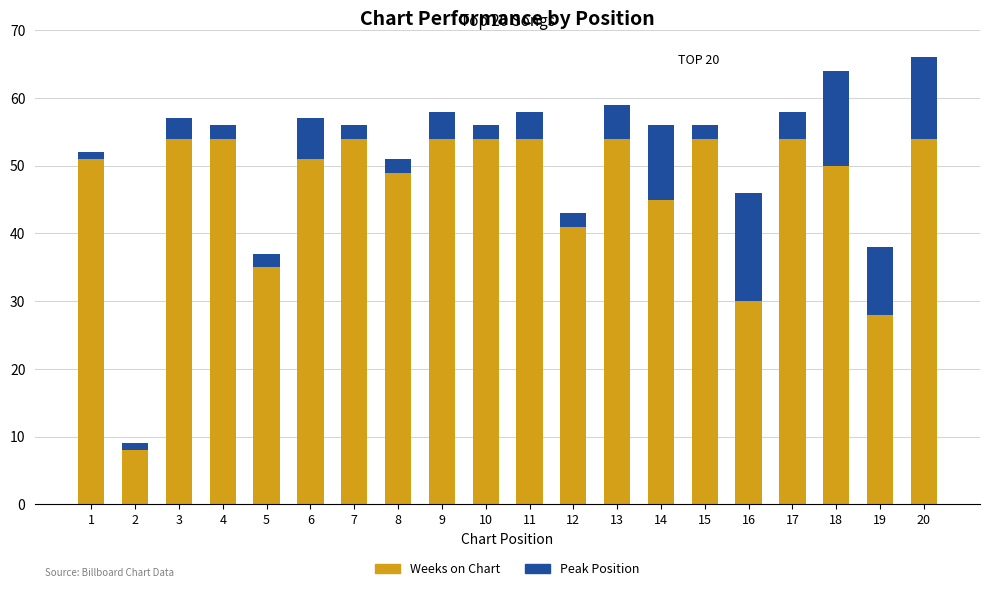

What is the difference between the maximum and second lowest values in the Weeks on Chart series?

26